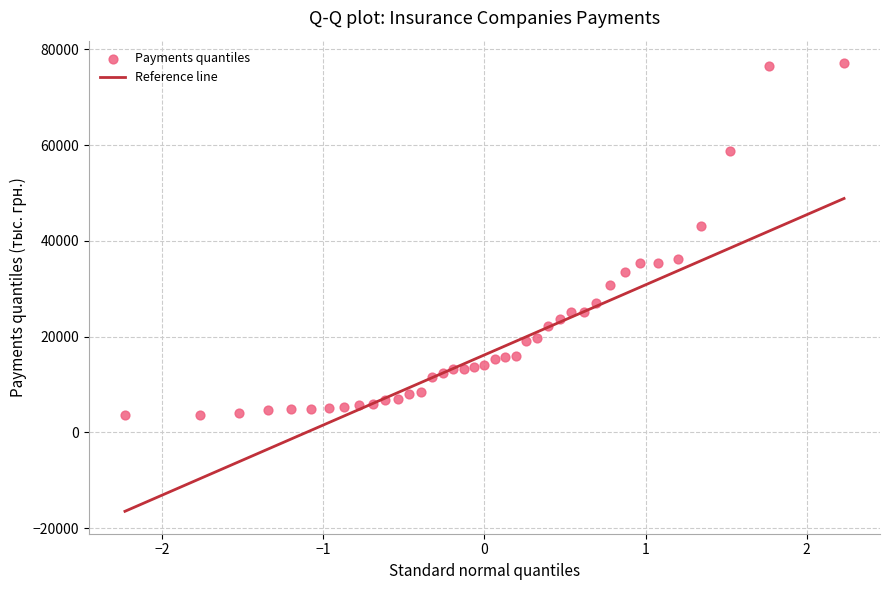

What Y value in the scatter plot is closest to 40374?

43174.1